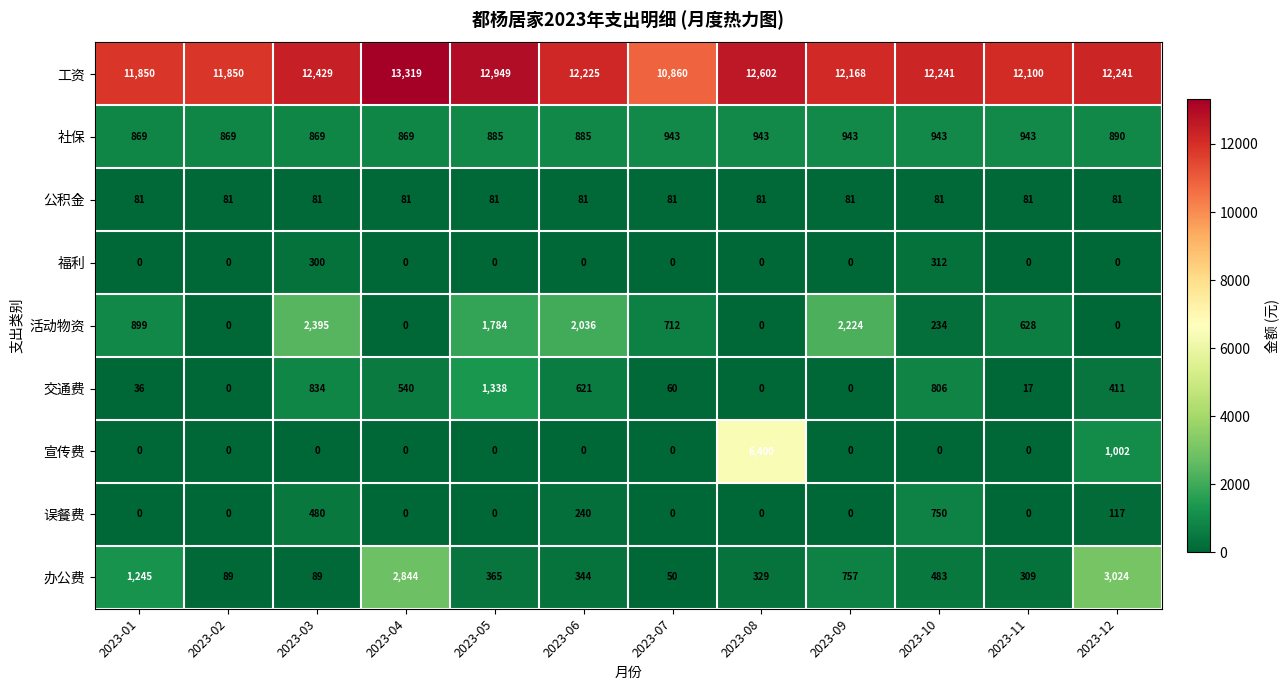

Which series has the largest total across all categories?

工资